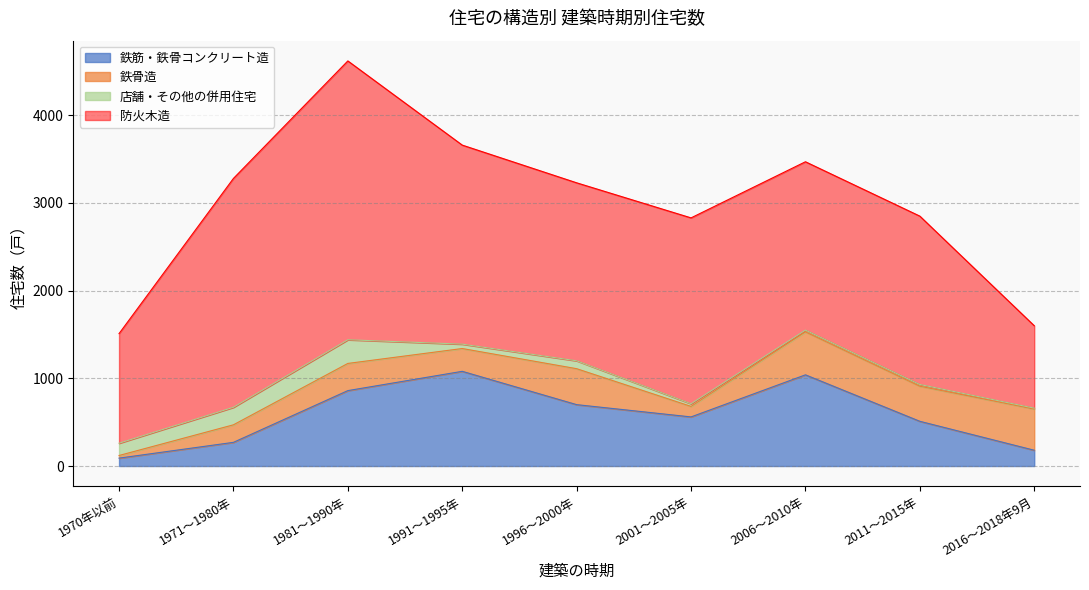

What is the difference between the 防火木造 values at 2011～2015年 and 2001～2005年?

200